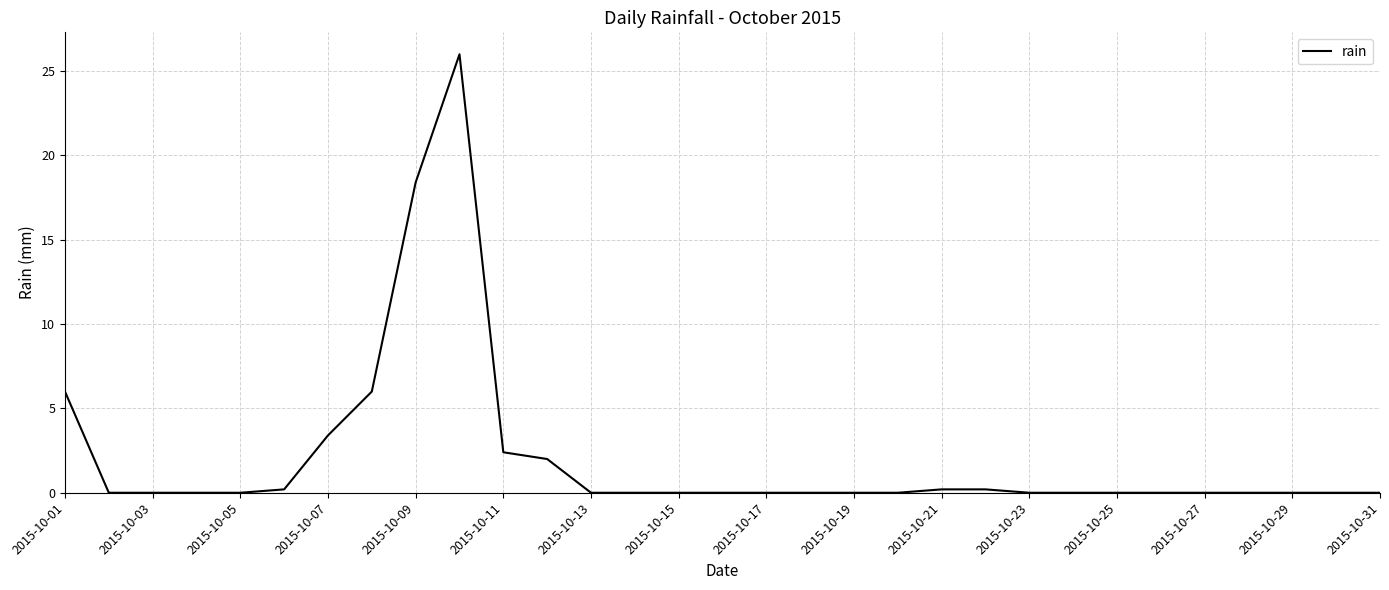

What is the difference between the maximum and minimum values?

26.0